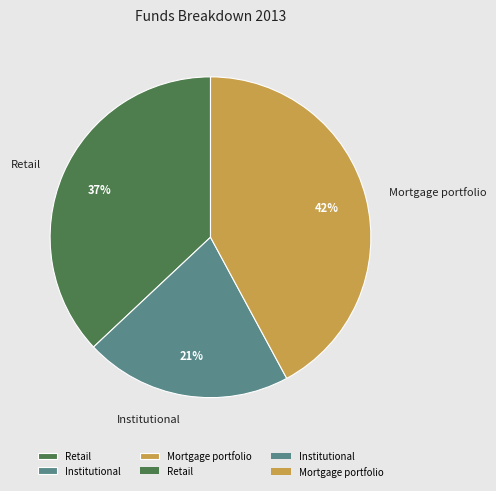

To the nearest percent, what percentage of the pie is Retail?

37%